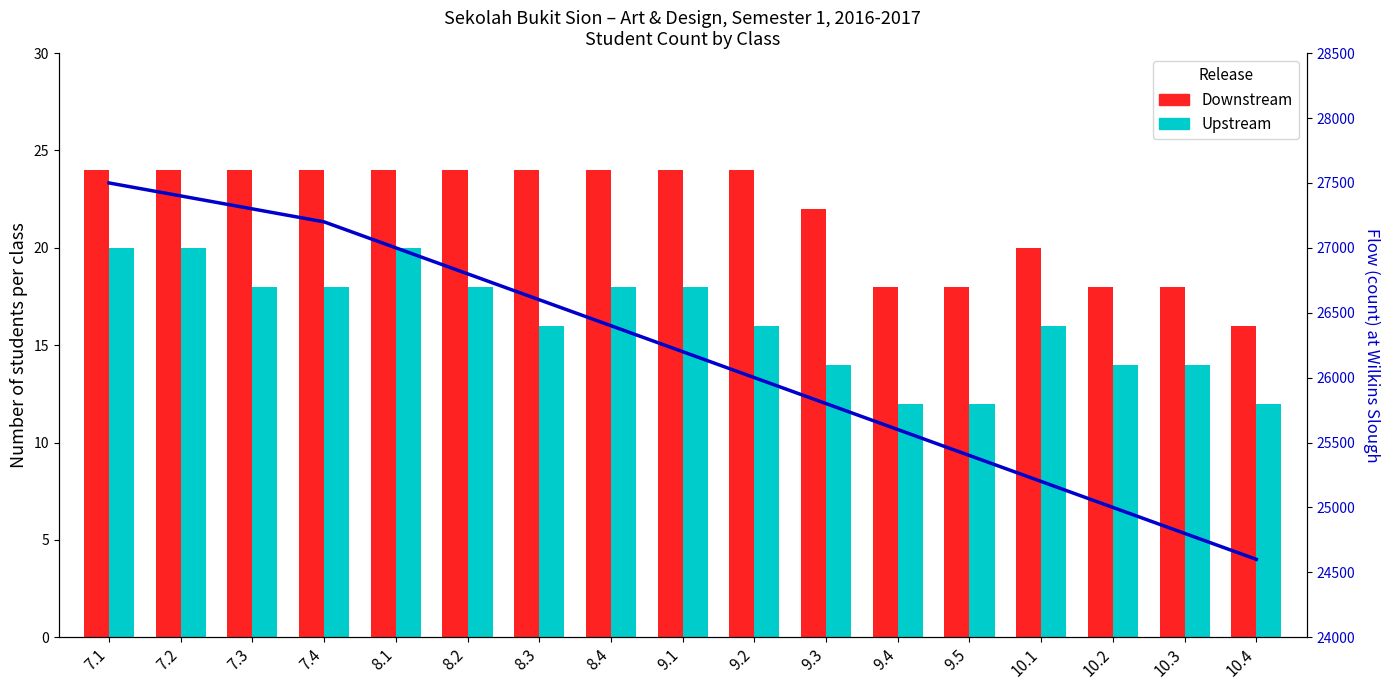

Rank the series by their maximum value, from lowest to highest.

Upstream, Downstream, Flow